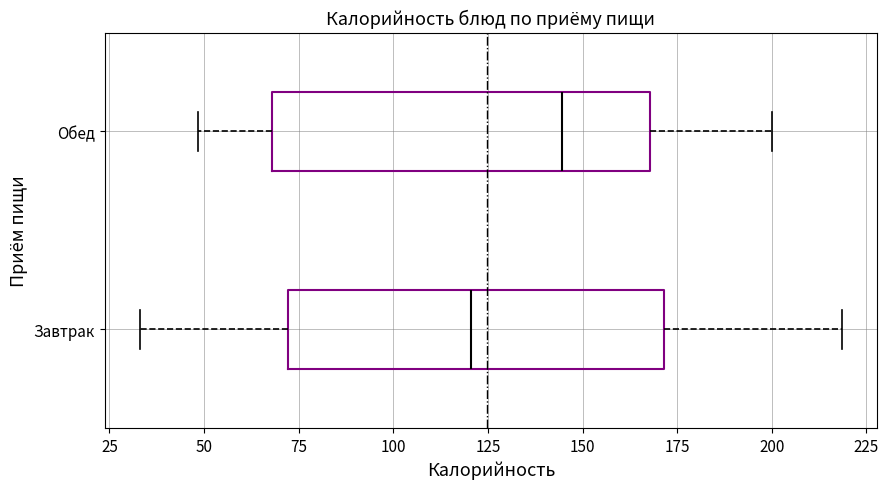

Reading bottom to top, read every box against the x-axis: the position of its median line, the range the box covers, and the ends of its whiskers. The values are not printed on the chart, so give them approximately, as read against the axis.

Завтрак: median 120, box 70 to 170, whiskers 35 to 220
Обед: median 145, box 70 to 170, whiskers 50 to 200